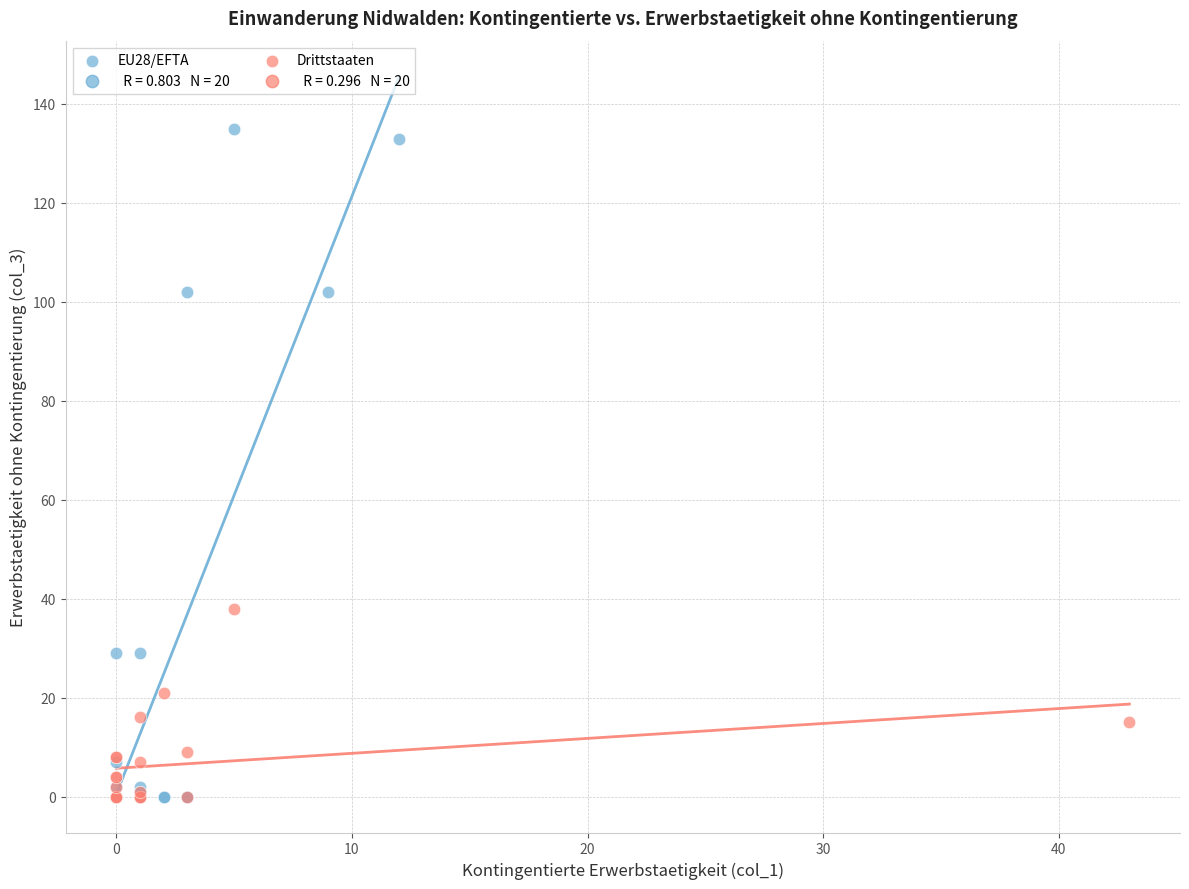

Which series contains the highest Y value?

EU28/EFTA